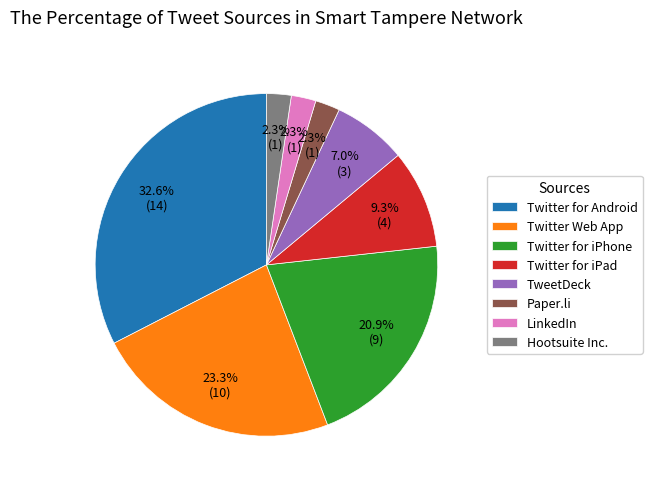

Does Twitter for iPhone represent more than half of the total?

No